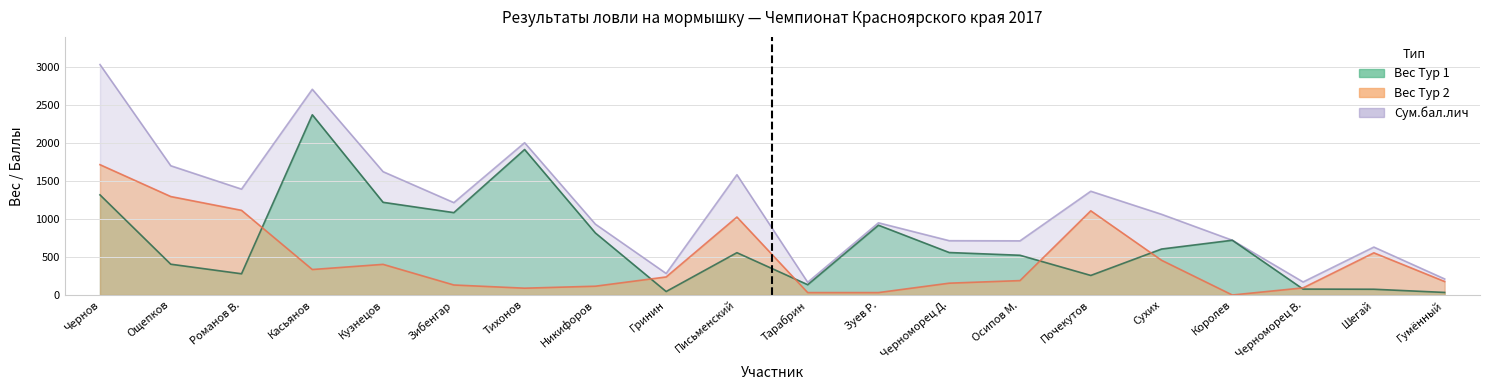

What position from the left is Кузнецов?

5